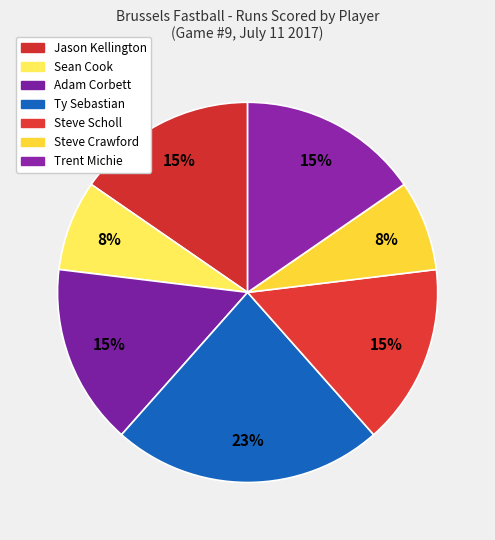

How many slices are in this pie chart?

7